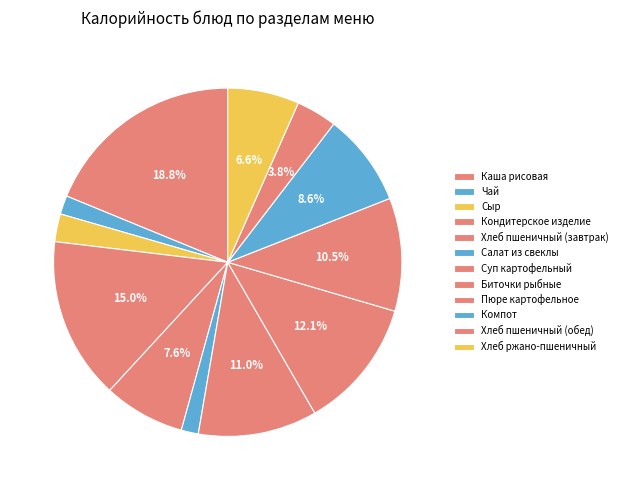

How many segments does this pie chart have?

12